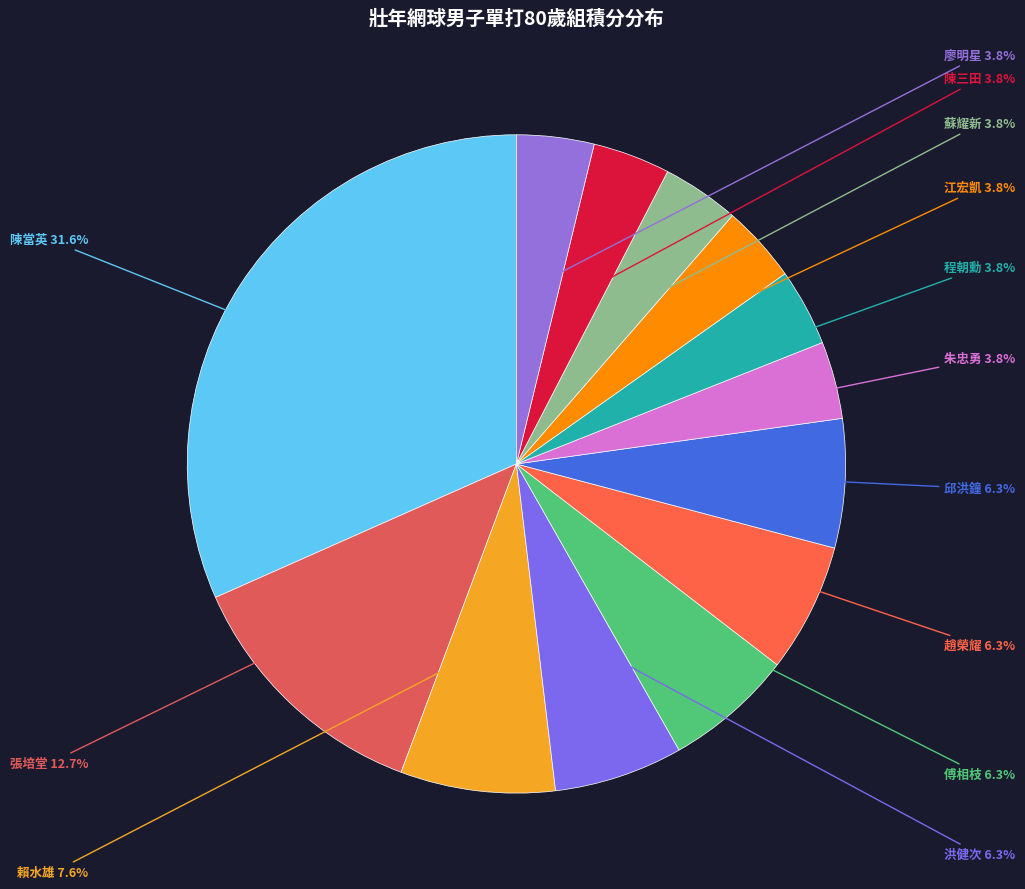

Rank the categories by value from highest to lowest.

陳當英, 張培堂, 賴水雄, 洪健次, 傅相枝, 趙榮耀, 邱洪鐘, 朱忠勇, 程朝勳, 江宏凱, 蘇耀新, 陳三田, 廖明星